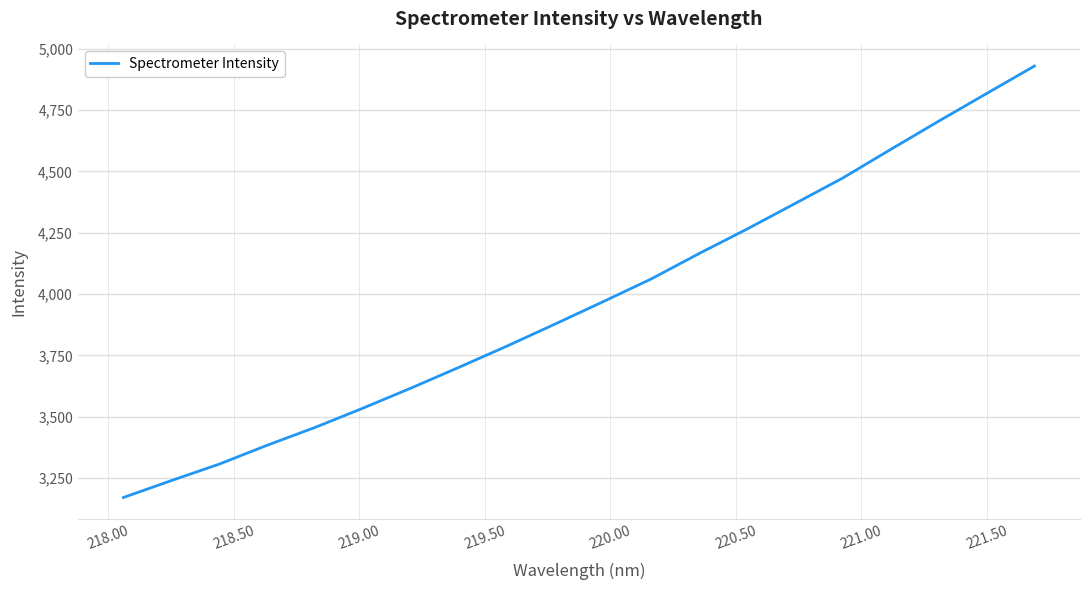

What is the difference between the maximum and minimum values?

1757.2